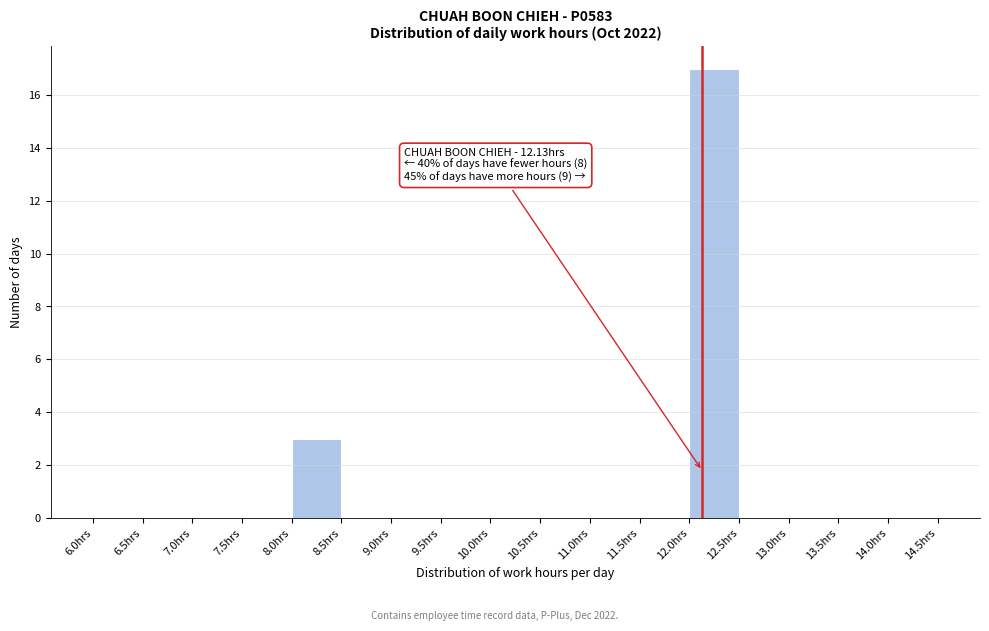

Over which range of the x-axis is the bar tallest?

12.0 to 12.5